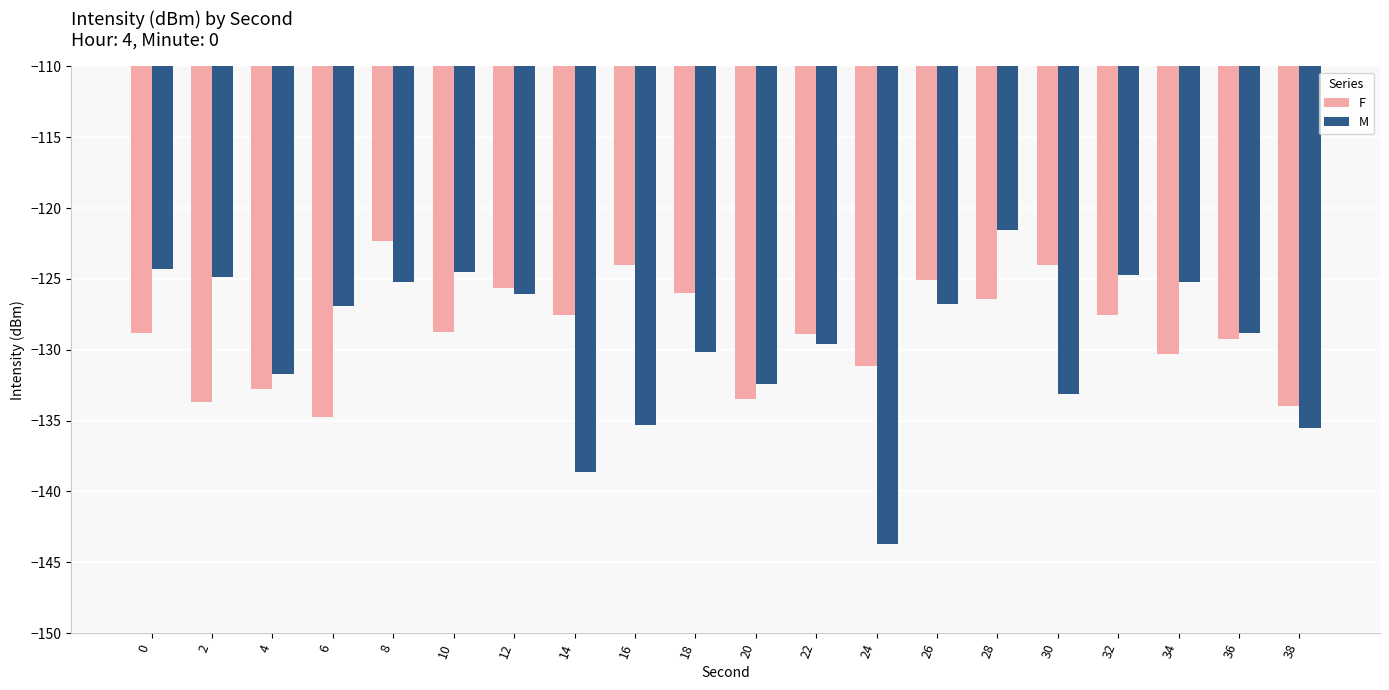

Which label corresponds to the largest value in the chart?

28